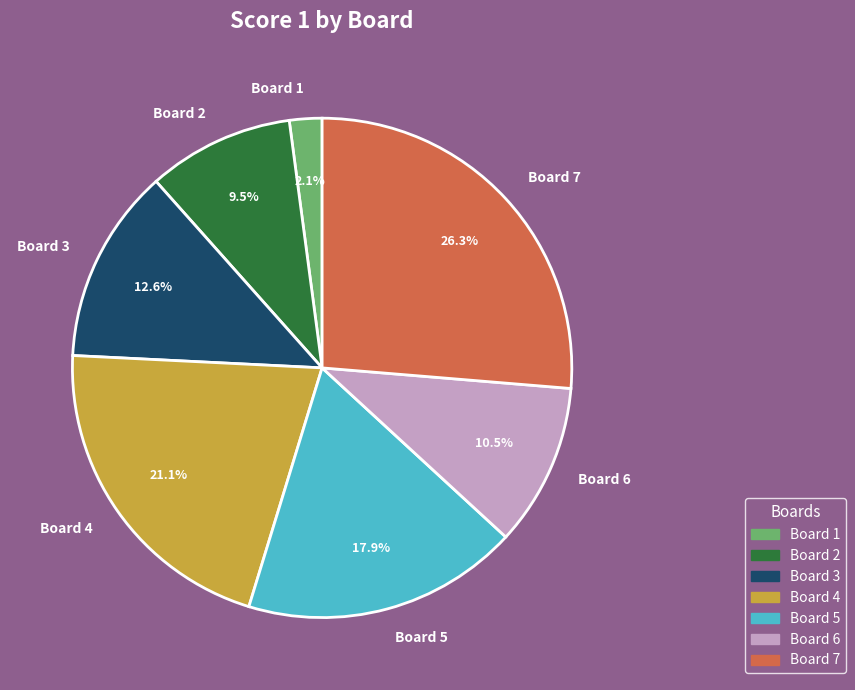

What percentage is the Board 4 slice, to the nearest percent?

21%